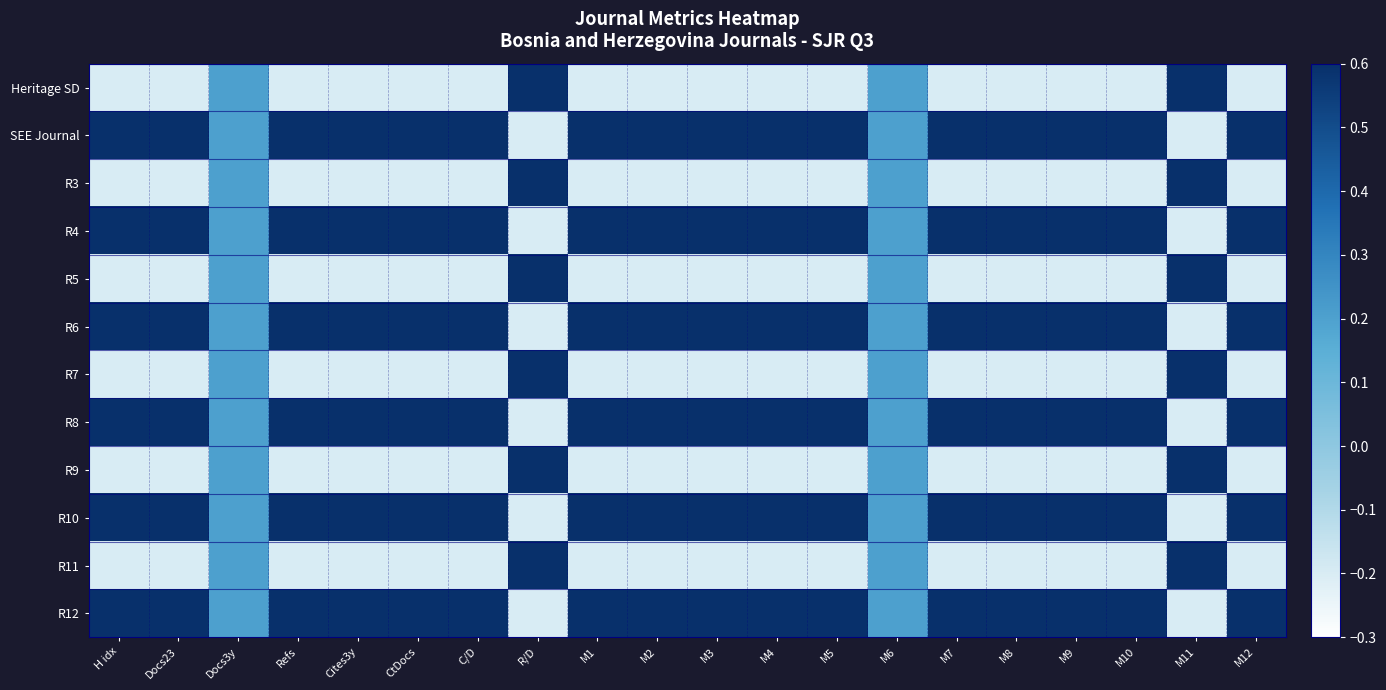

Which category has the highest value across all series?

R/D